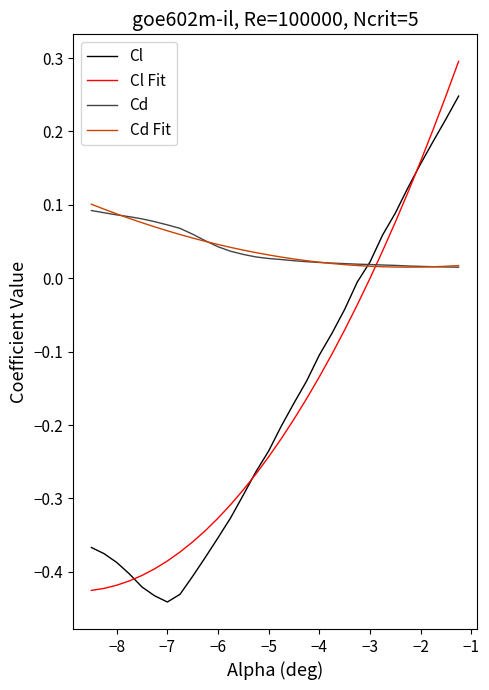

Which series has the widest spread of values?

Cl Fit